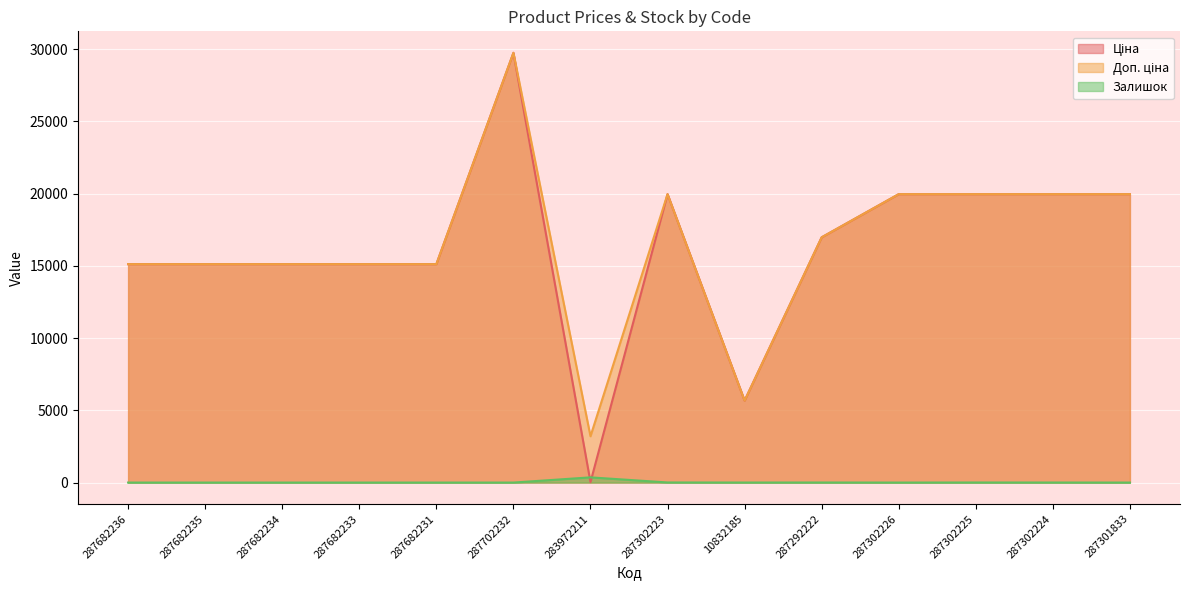

Is it true that Залишок equals 2.3 at 287302223?

False